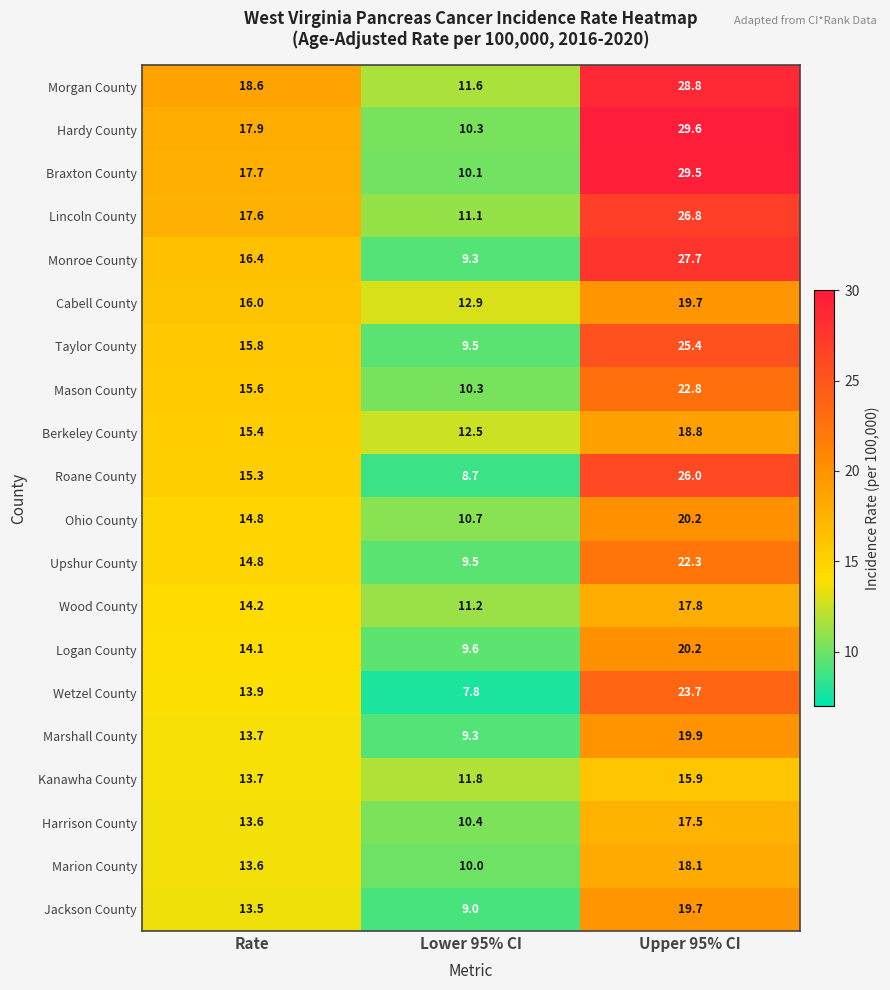

What is the greatest value displayed?

29.6